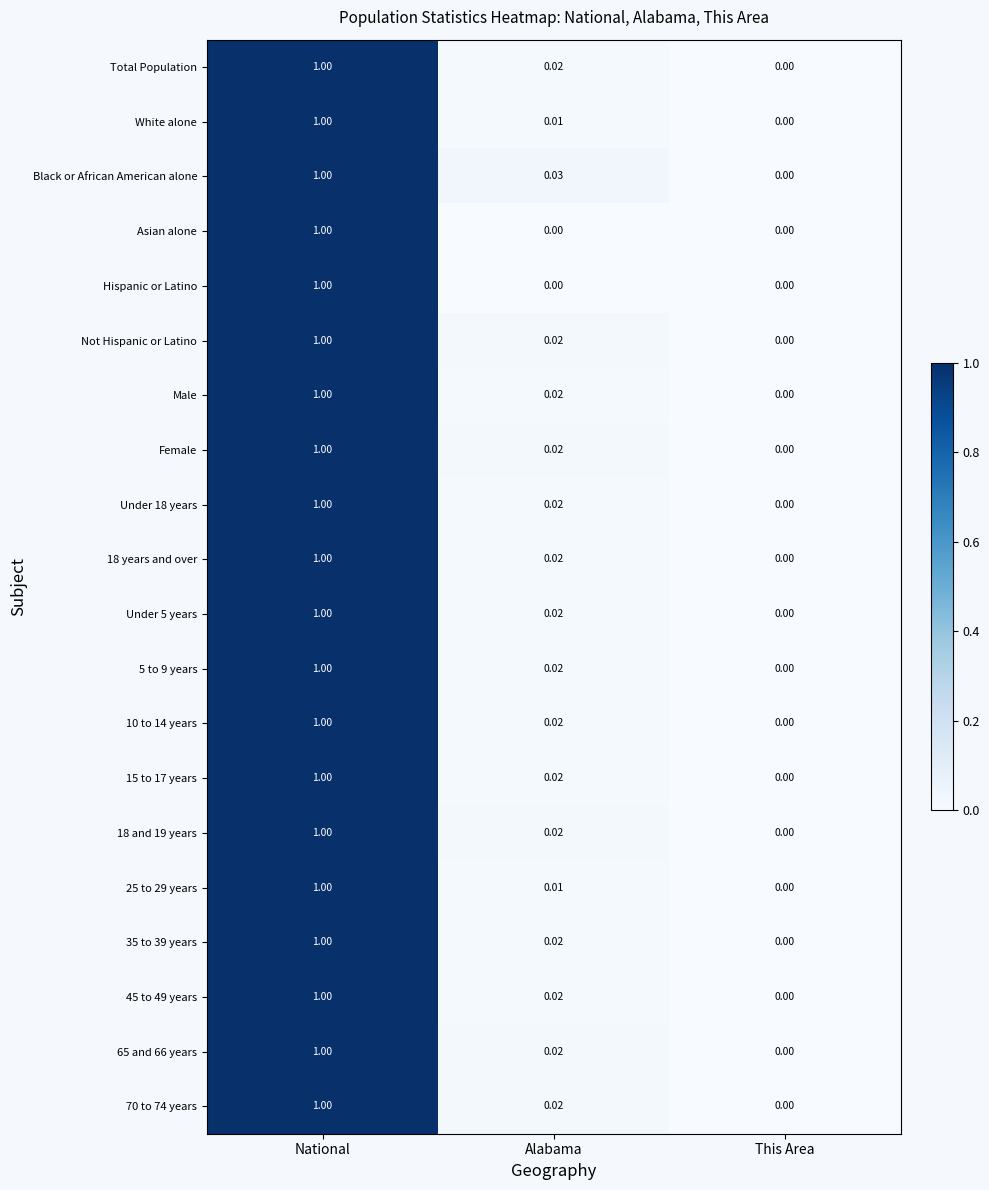

Which series has the largest total across all categories?

Black or African American alone